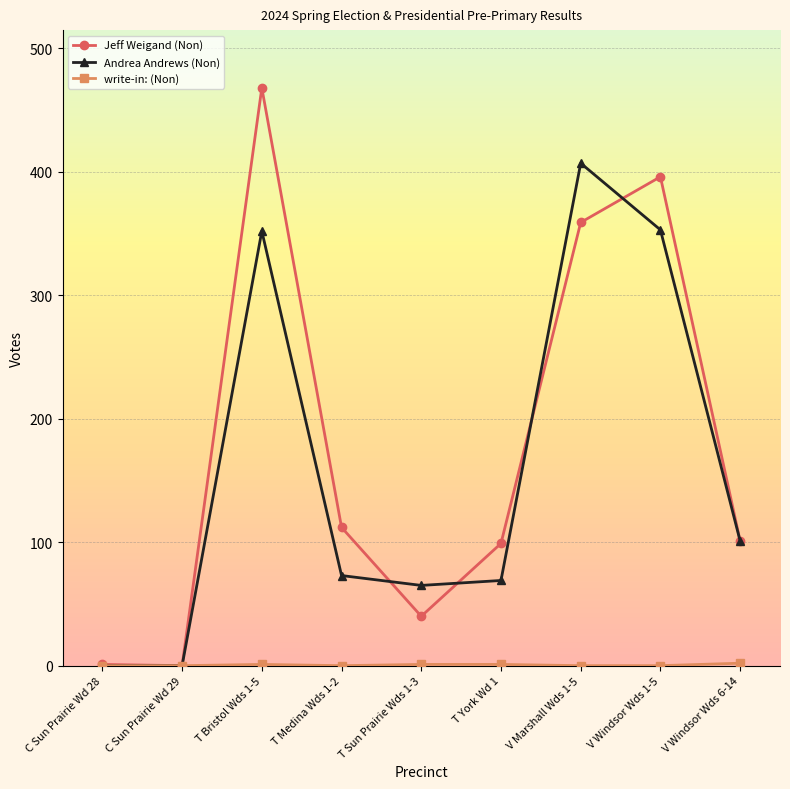

At which category does Andrea Andrews (Non) reach its first local peak?

T Bristol Wds 1-5